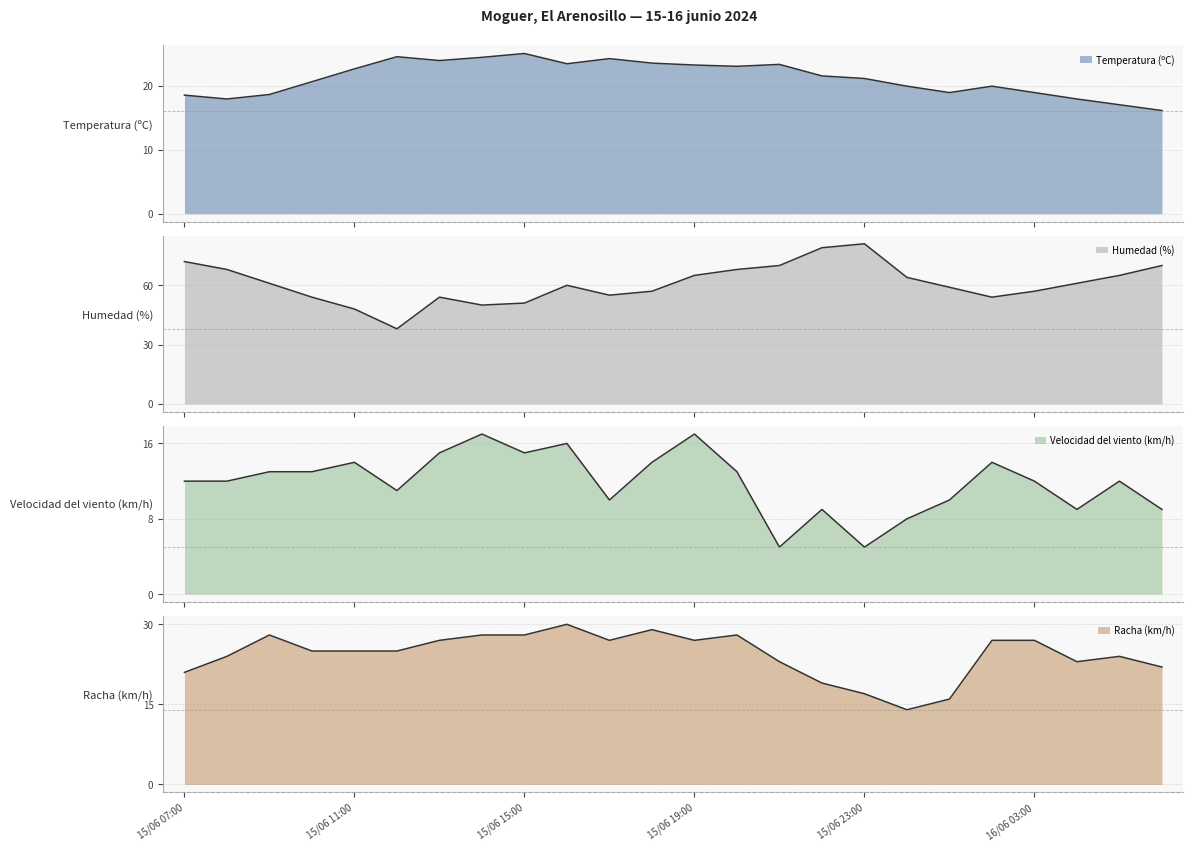

Reading right to left, what are all the values shown in this chart?

Temperatura (ºC): 16.1	17.0	17.9	18.9	19.9	18.9	19.9	21.1	21.5	23.3	23.0	23.2	23.5	24.2	23.4	25.0	24.4	23.9	24.5	22.6	20.6	18.6	17.9	18.5
Humedad (%): 70.0	65.0	61.0	57.0	54.0	59.0	64.0	81.0	79.0	70.0	68.0	65.0	57.0	55.0	60.0	51.0	50.0	54.0	38.0	48.0	54.0	61.0	68.0	72.0
Velocidad del viento (km/h): 9.0	12.0	9.0	12.0	14.0	10.0	8.0	5.0	9.0	5.0	13.0	17.0	14.0	10.0	16.0	15.0	17.0	15.0	11.0	14.0	13.0	13.0	12.0	12.0
Racha (km/h): 22.0	24.0	23.0	27.0	27.0	16.0	14.0	17.0	19.0	23.0	28.0	27.0	29.0	27.0	30.0	28.0	28.0	27.0	25.0	25.0	25.0	28.0	24.0	21.0